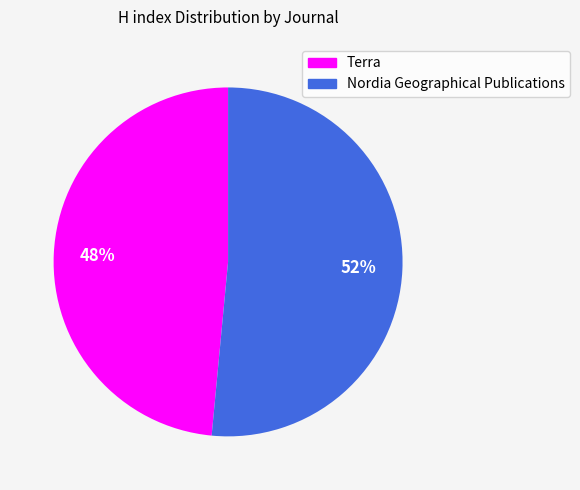

Which category accounts for the majority?

Nordia Geographical Publications